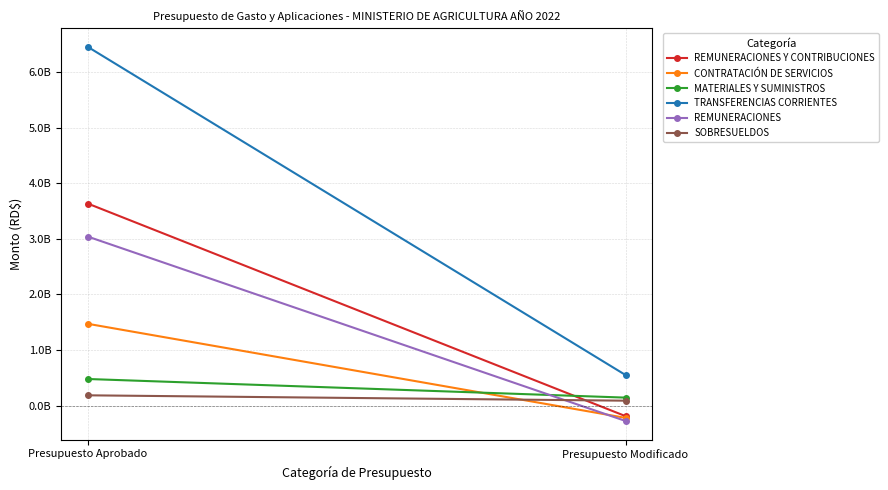

At which category does the chart reach its peak across all series?

Presupuesto Aprobado